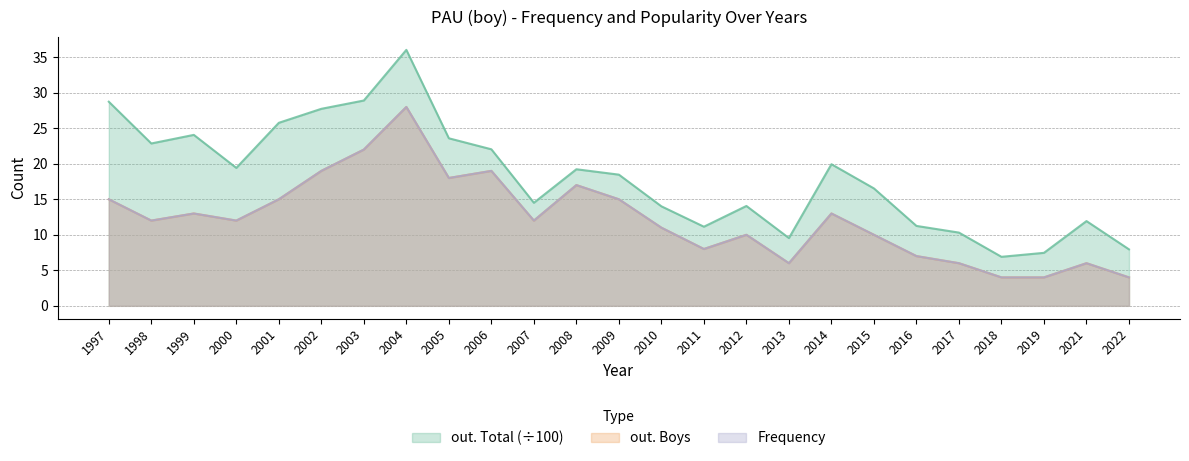

The value of out. Total at 2011 is 11.1. True or false?

True